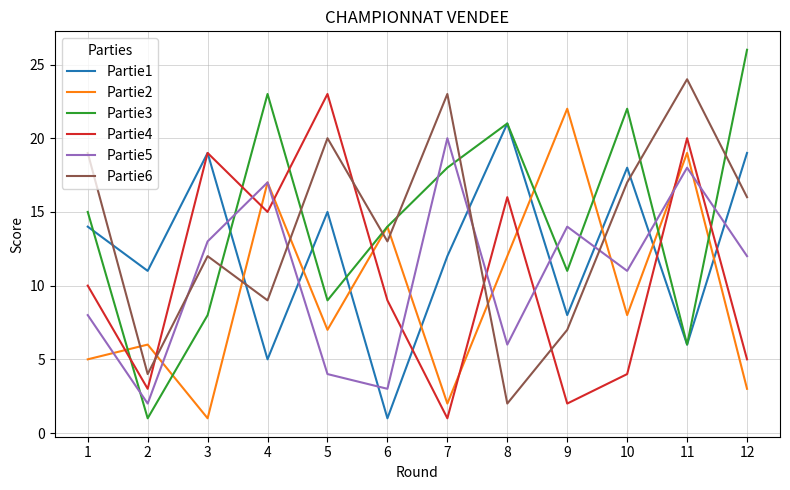

What is the maximum value shown in the chart?

26